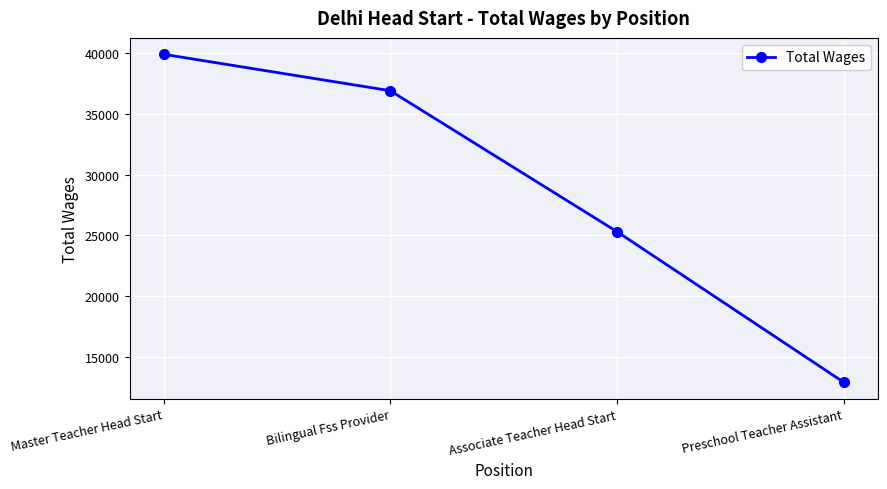

What is the value of the 1st point from the left?

39898